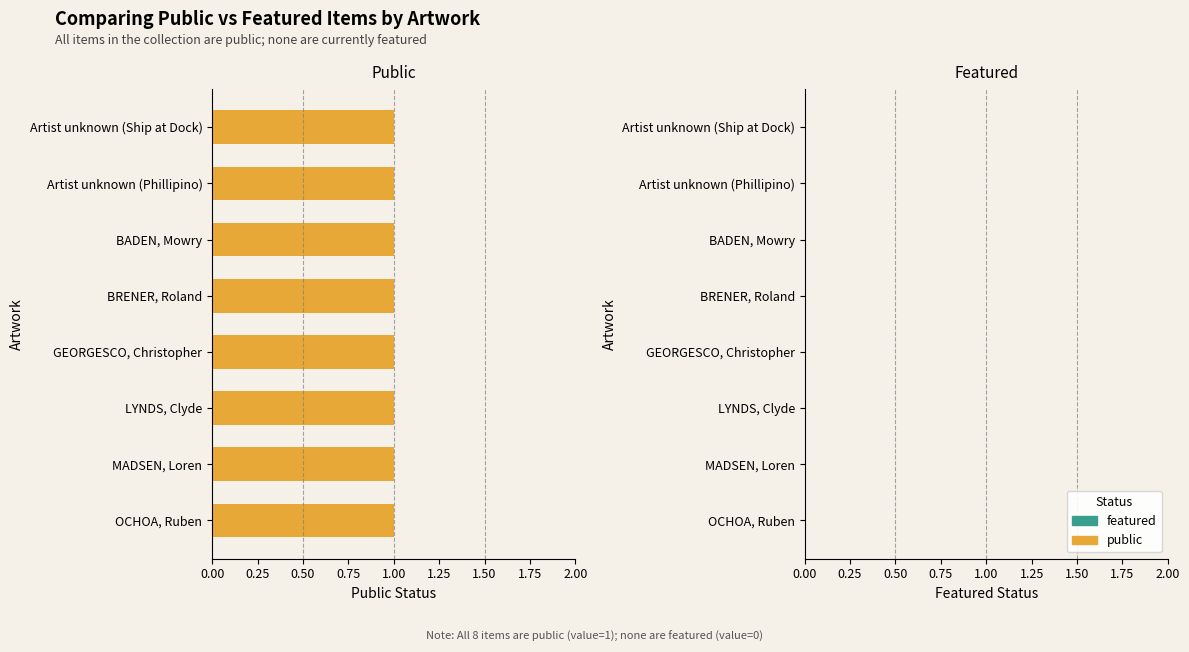

How many groups of bars are there?

8